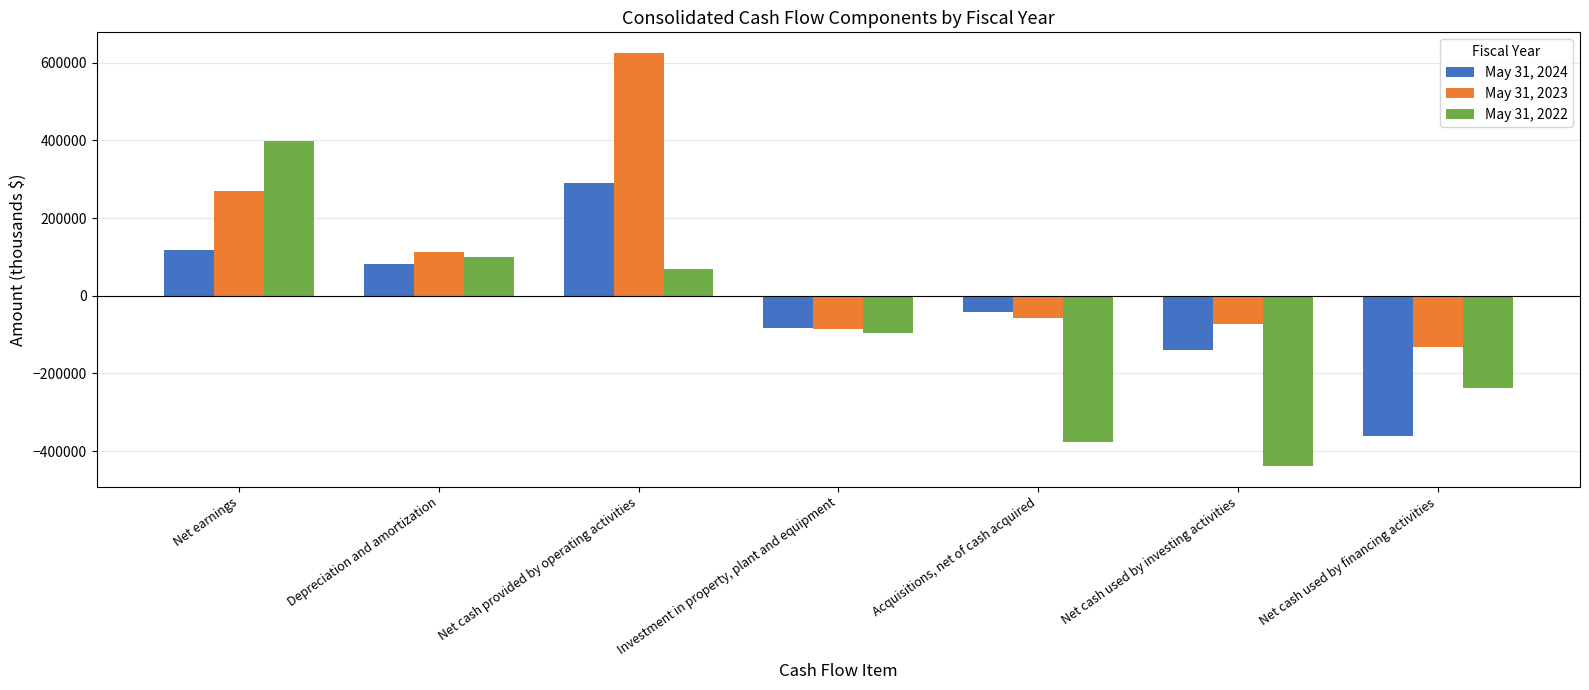

Between Depreciation and amortization and Net cash used by investing activities, which series saw the biggest shift?

May 31, 2022